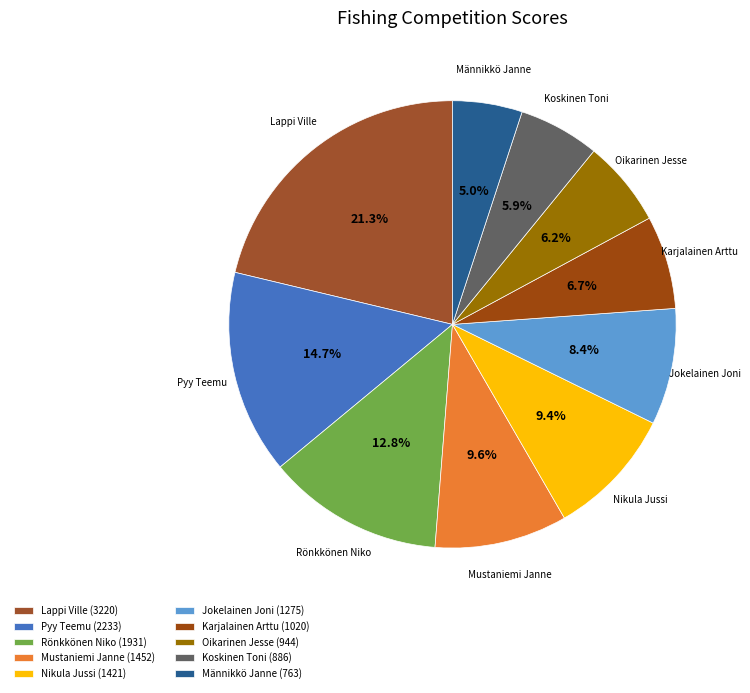

Is there a majority slice in this chart?

No